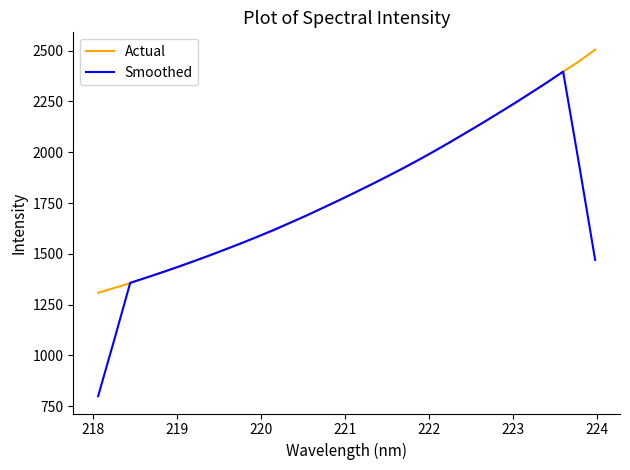

Which series has the widest spread of values?

Smoothed